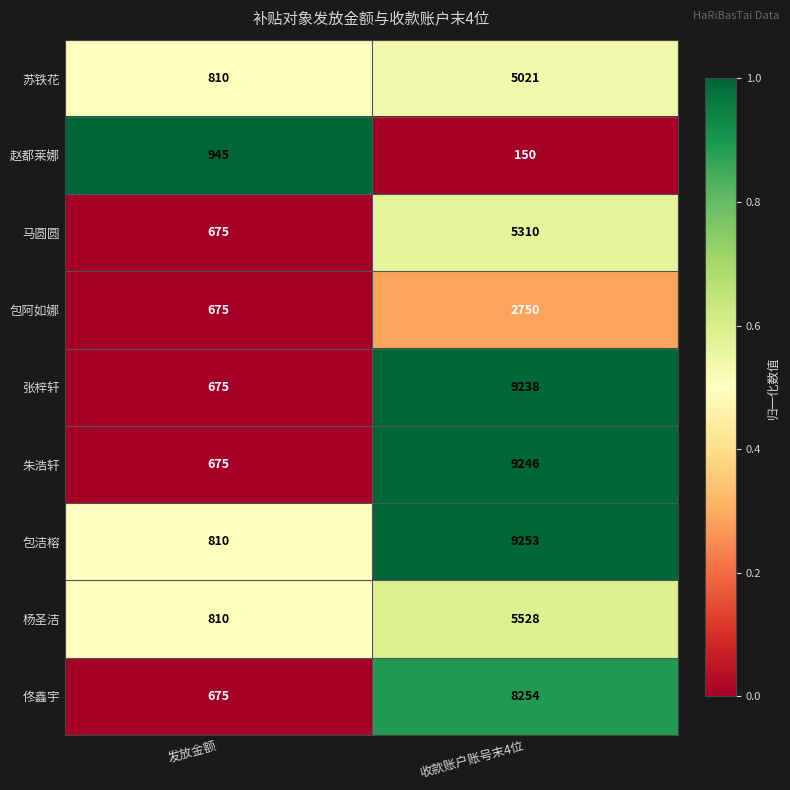

What is the approximate value of 杨圣洁 at 收款账户账号末4位, to the nearest 100?

5500